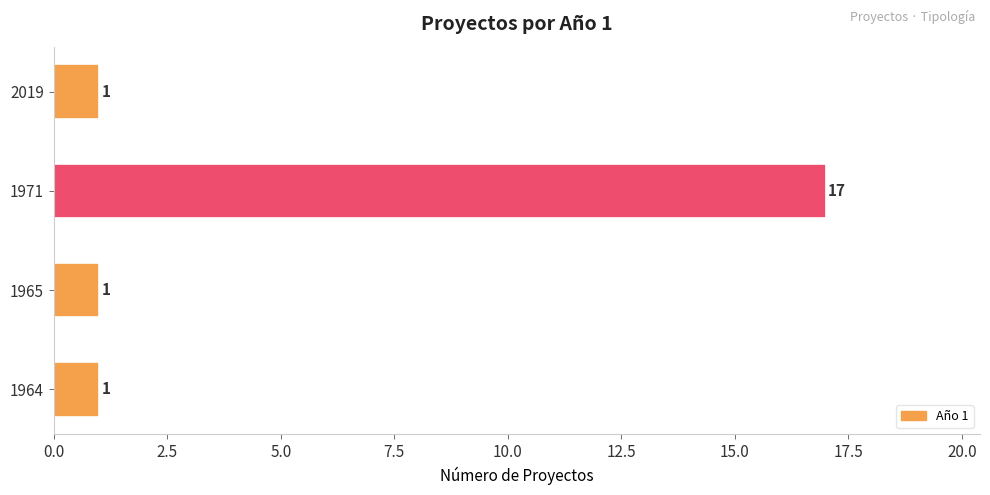

What is the difference between the maximum and minimum values?

16